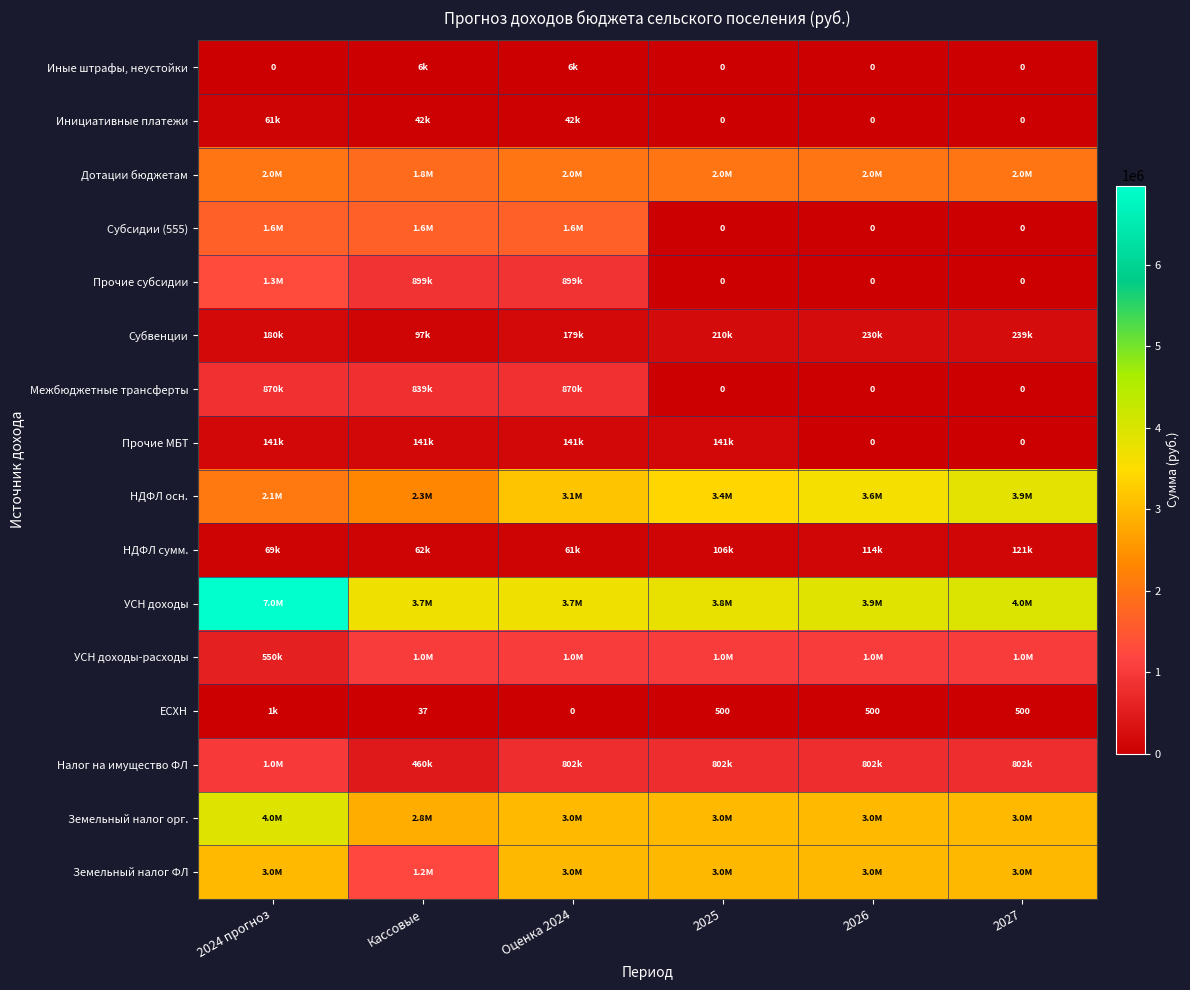

What is the difference between the highest and lowest values at 2026?

3896294.0